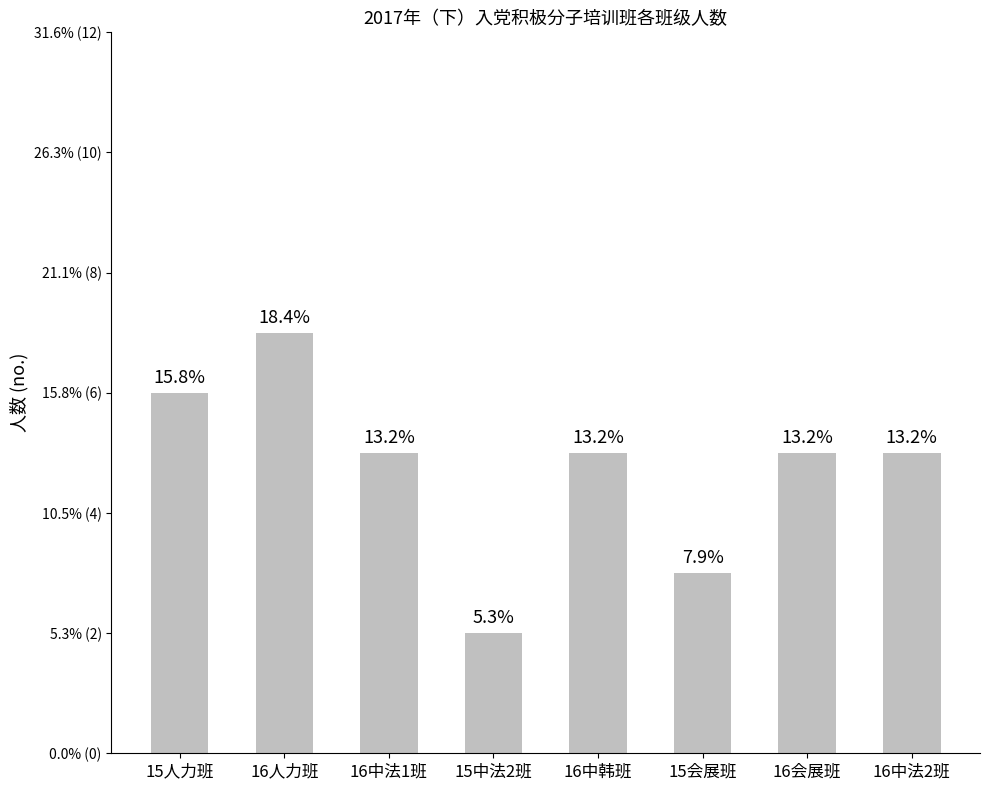

Reading left to right, what are all the values shown in this chart?

6	7	5	2	5	3	5	5